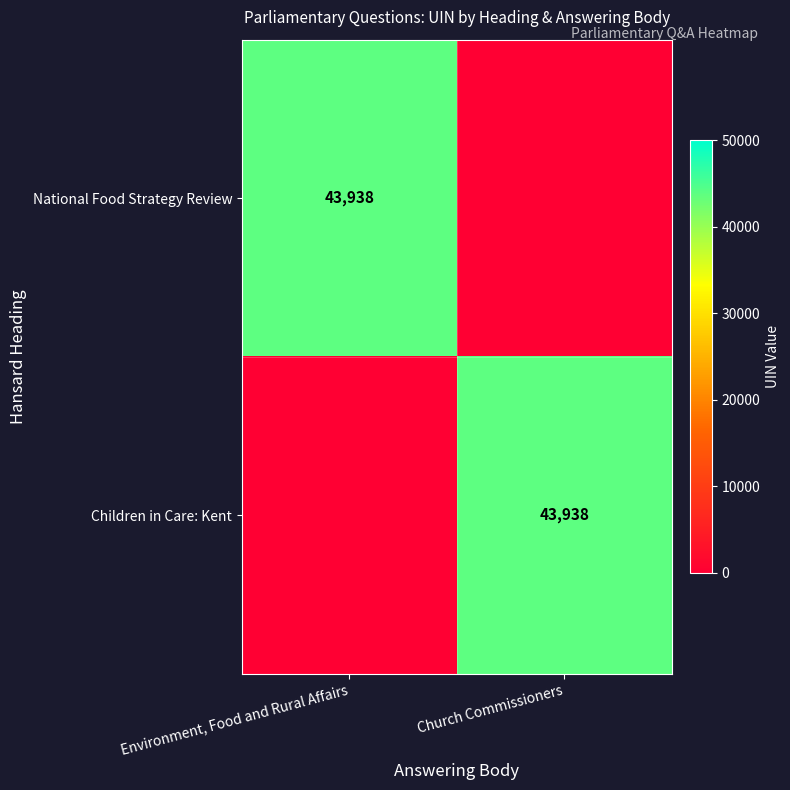

What is the total value across all series at Church Commissioners?

43938